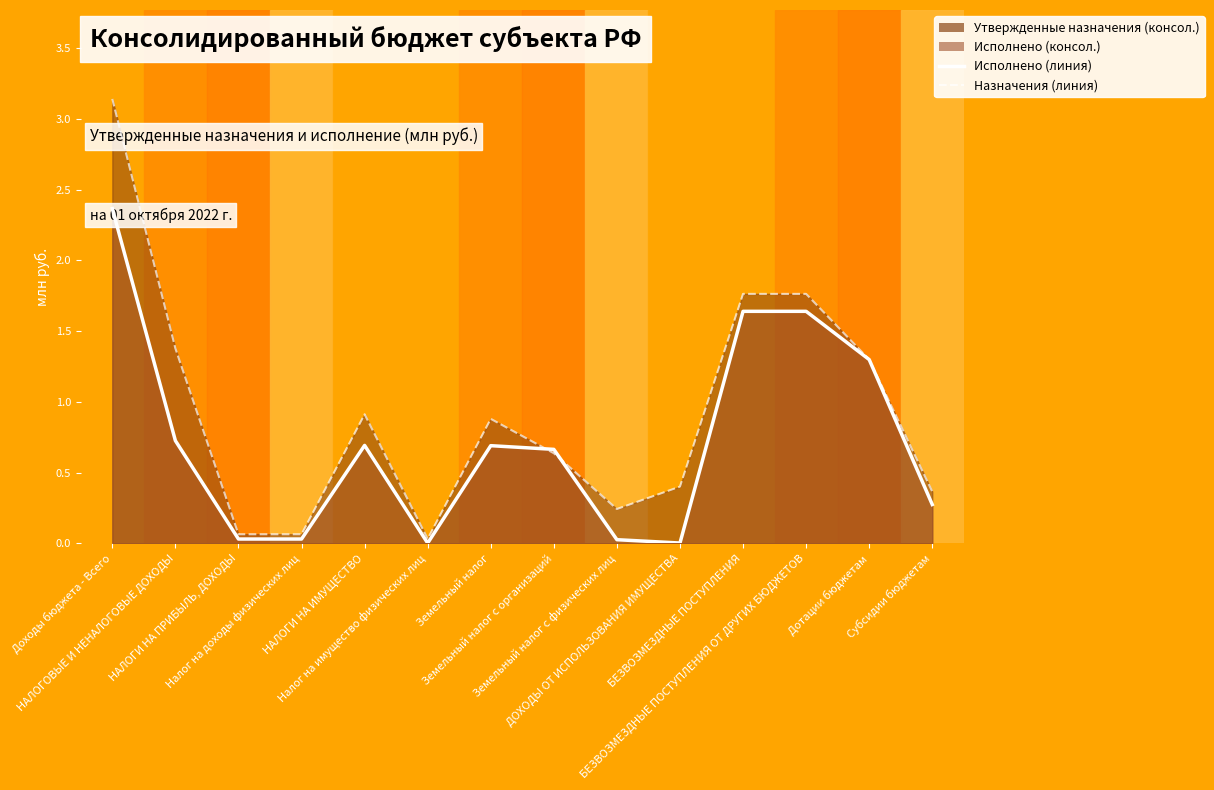

What is the sum of the Исполнено (линия) values at Земельный налог с физических лиц and Земельный налог с организаций?

0.7